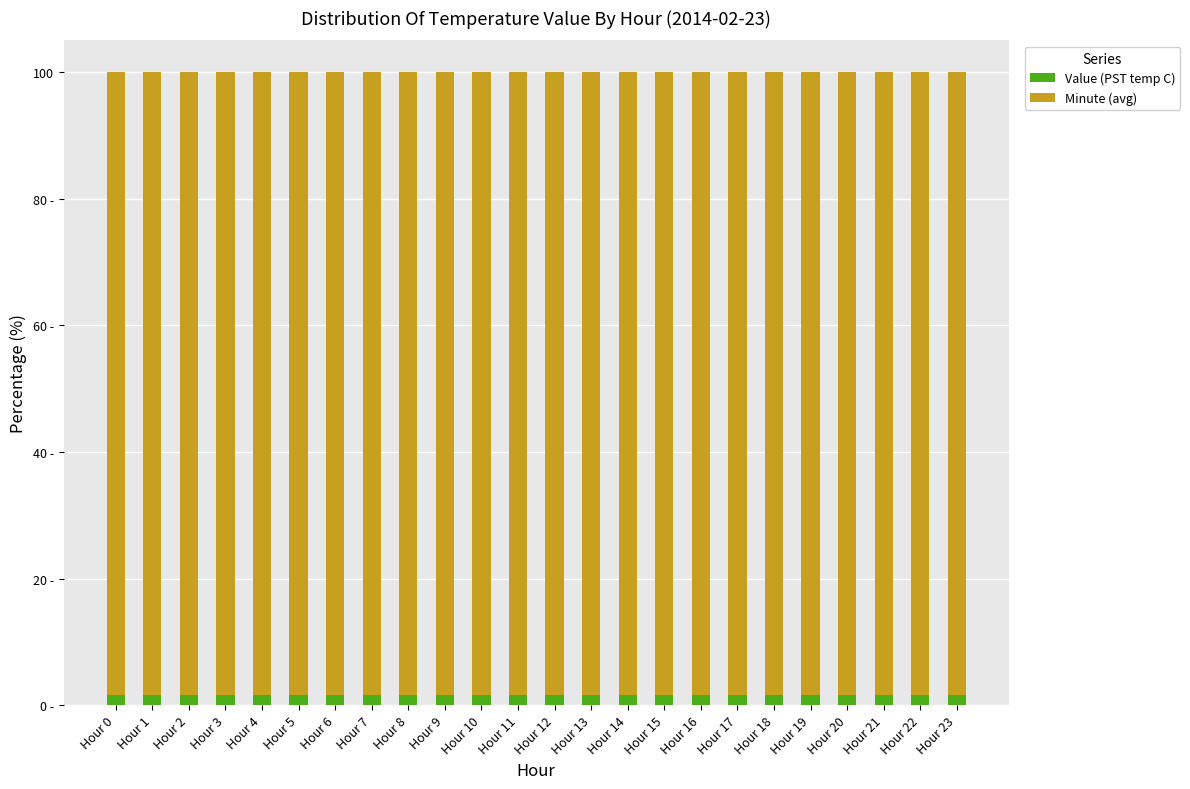

Between Hour 6 and Hour 7, which is larger?

Hour 6